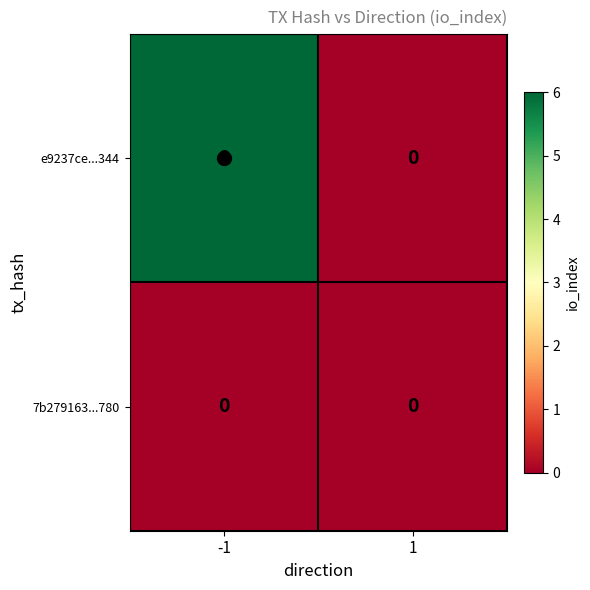

True or false: 7b279163...780 has a value of 0 at 1.

True